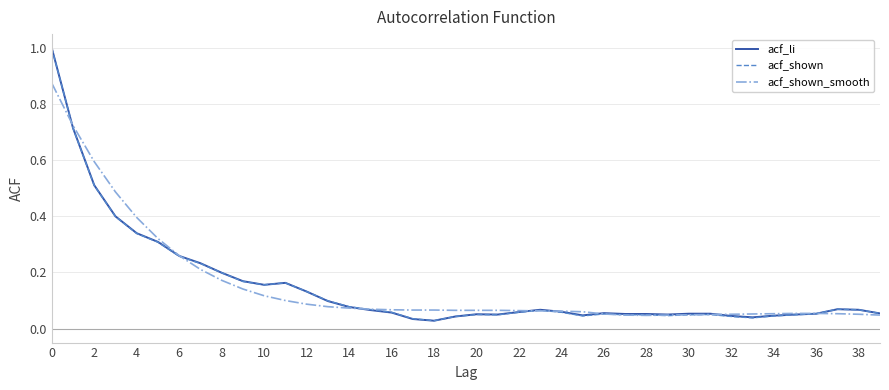

What is the maximum value for acf_shown?

1.0